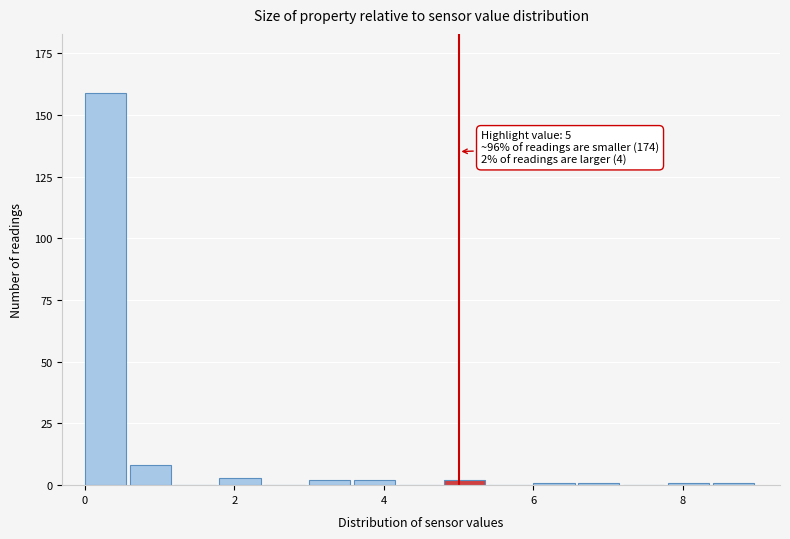

Read against the x-axis, roughly where is the centre of the tallest bar?

0.2